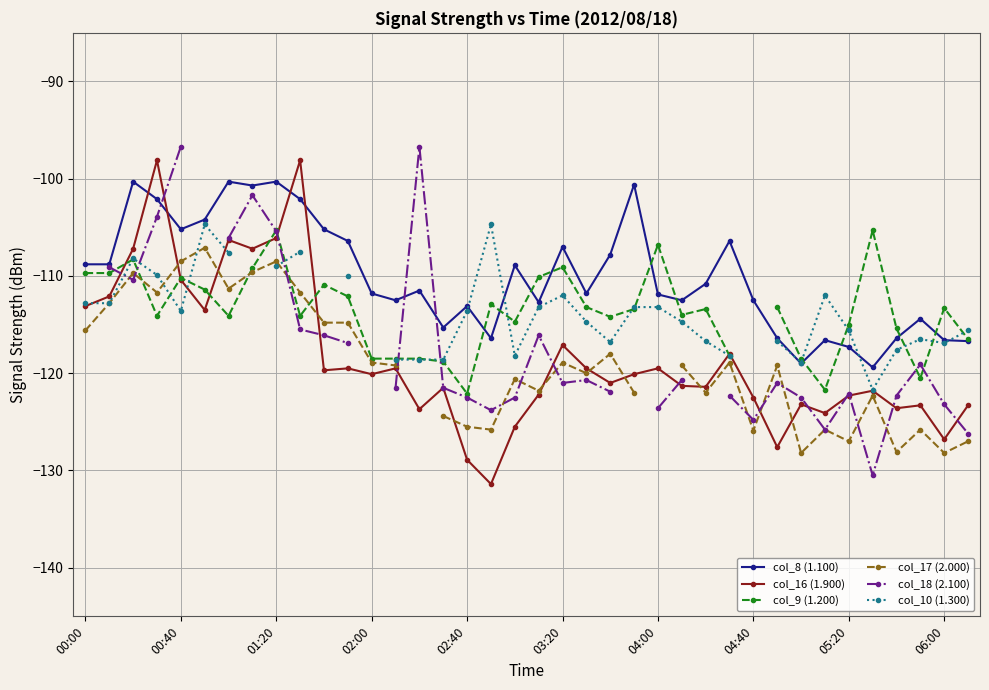

What is the lowest value of the col_16 (1.900) series?

-131.4